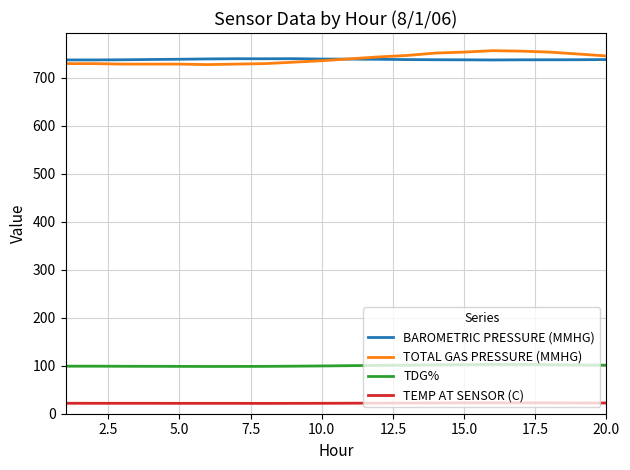

What is the lowest value of the BAROMETRIC PRESSURE (MMHG) series?

736.6